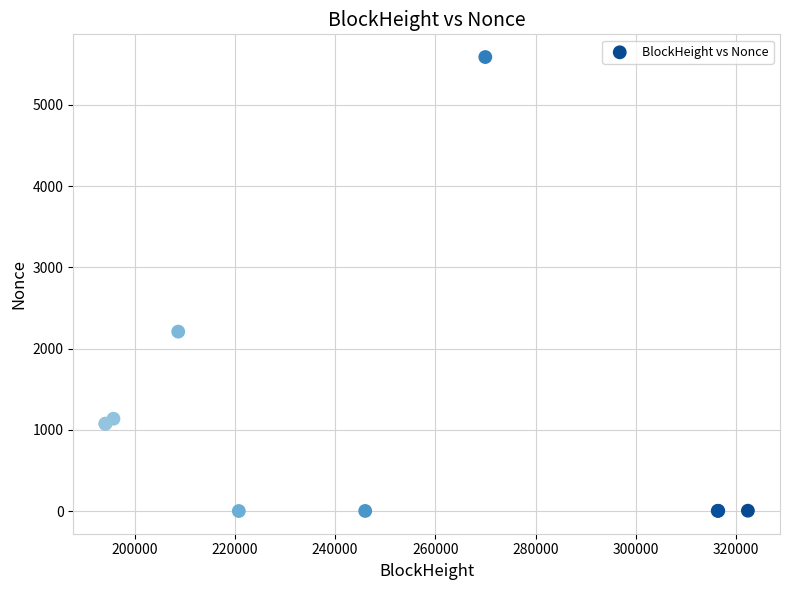

What Y value in the scatter plot is closest to 2794?

2208